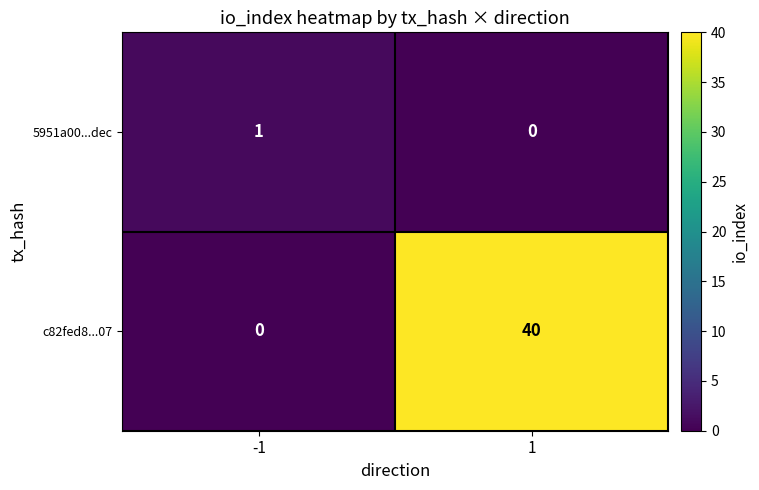

Read the c82fed8...07 value at 1.

40